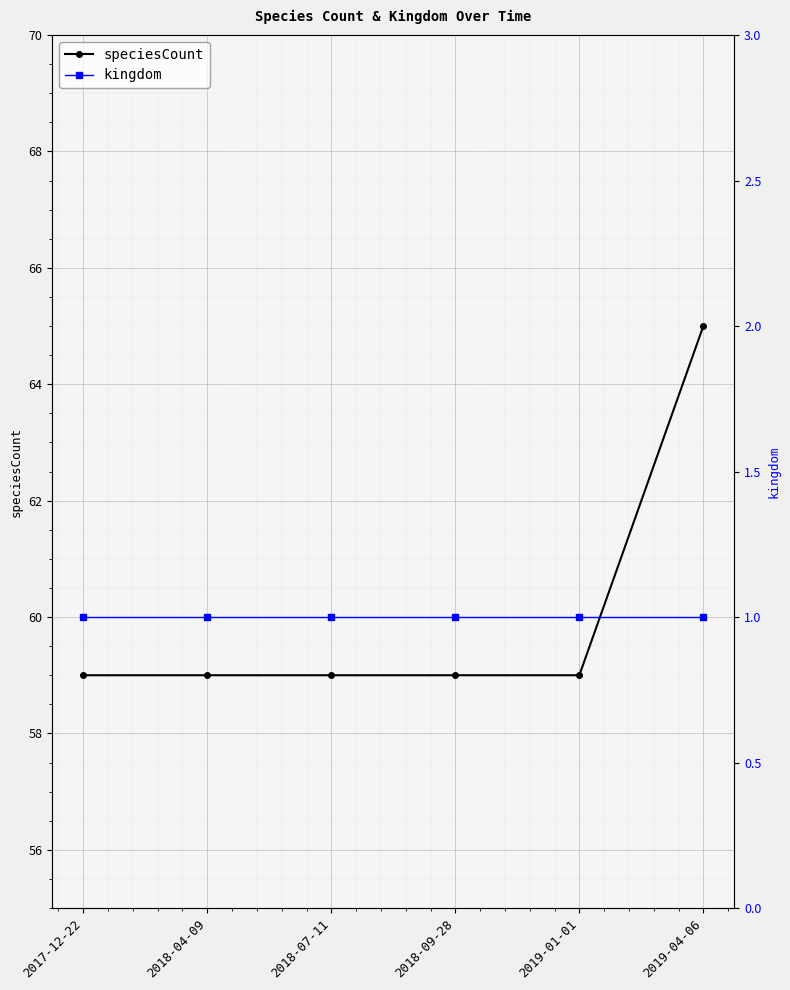

What is the value of the speciesCount point at the 5th from the left?

59